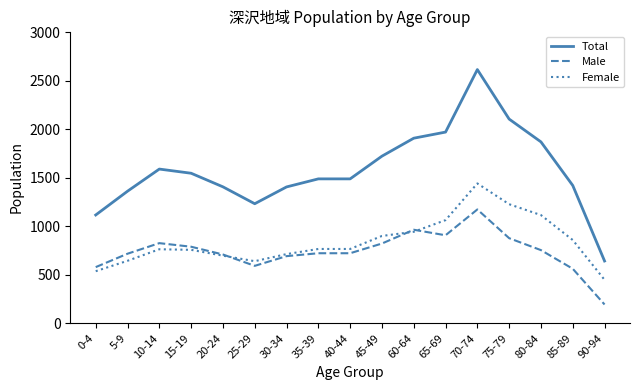

Between 5-9 and 45-49, which series saw the biggest shift?

Total